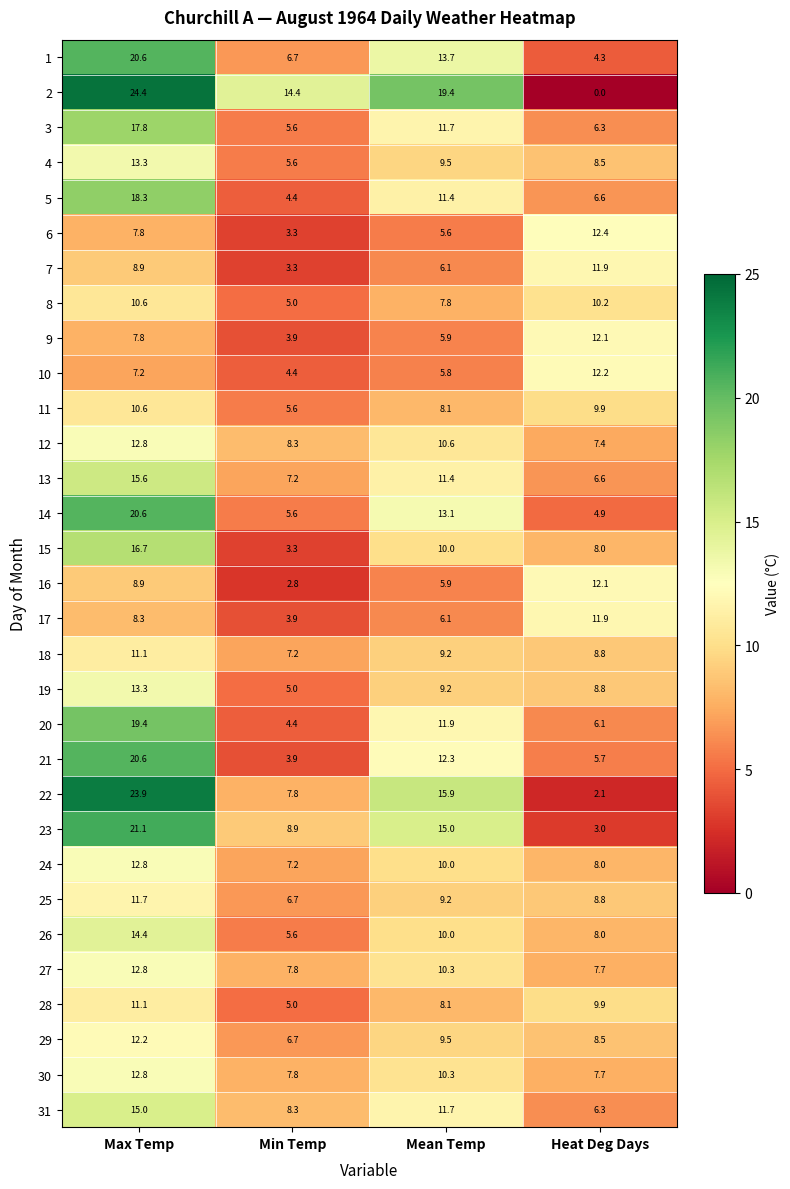

What is the sum of all 21 values?

42.5